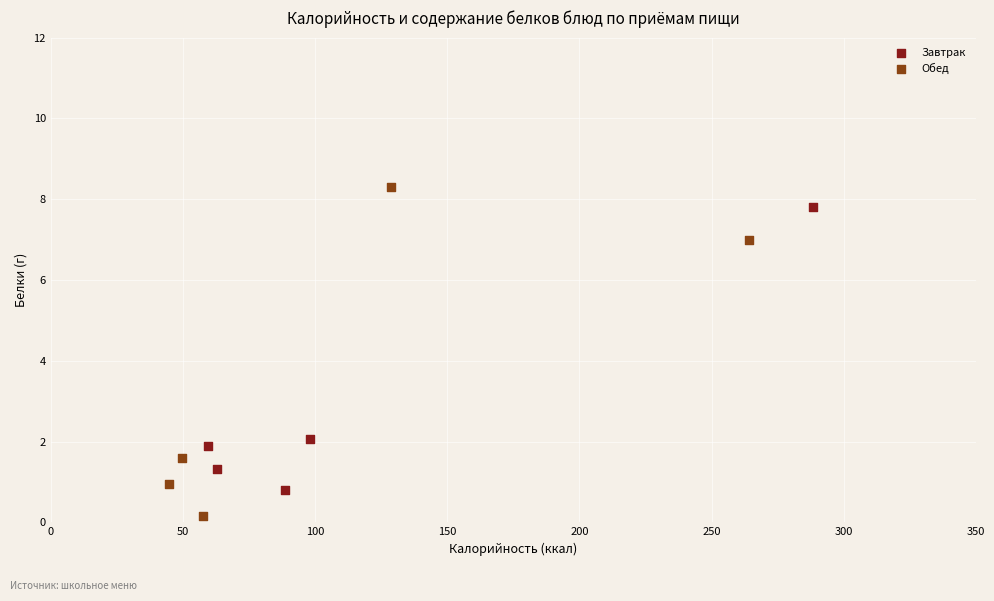

Which series has the largest Y range (max minus min)?

Обед